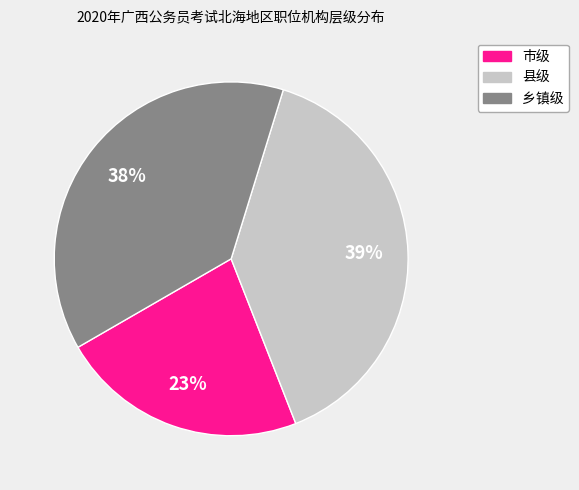

To the nearest percent, what is the average slice percentage?

33%